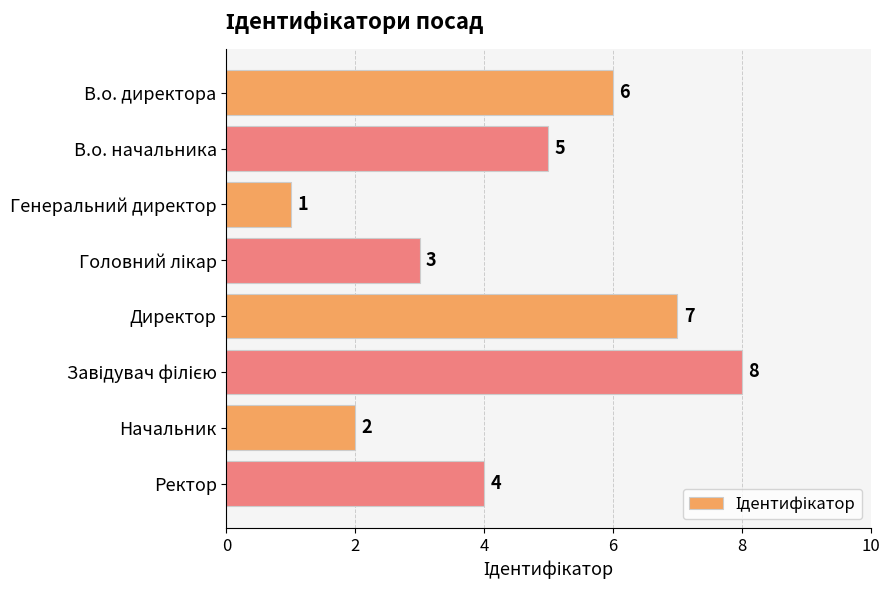

What is the maximum value shown in the chart?

8